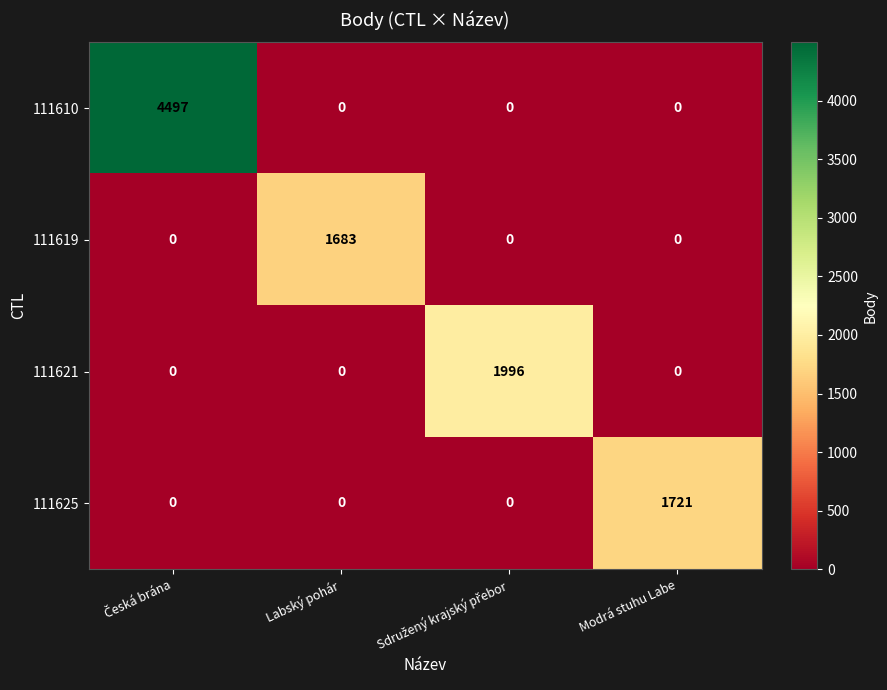

Is the value of 111621 at Labský pohár greater than the value of 111625 at Modrá stuhu Labe?

No